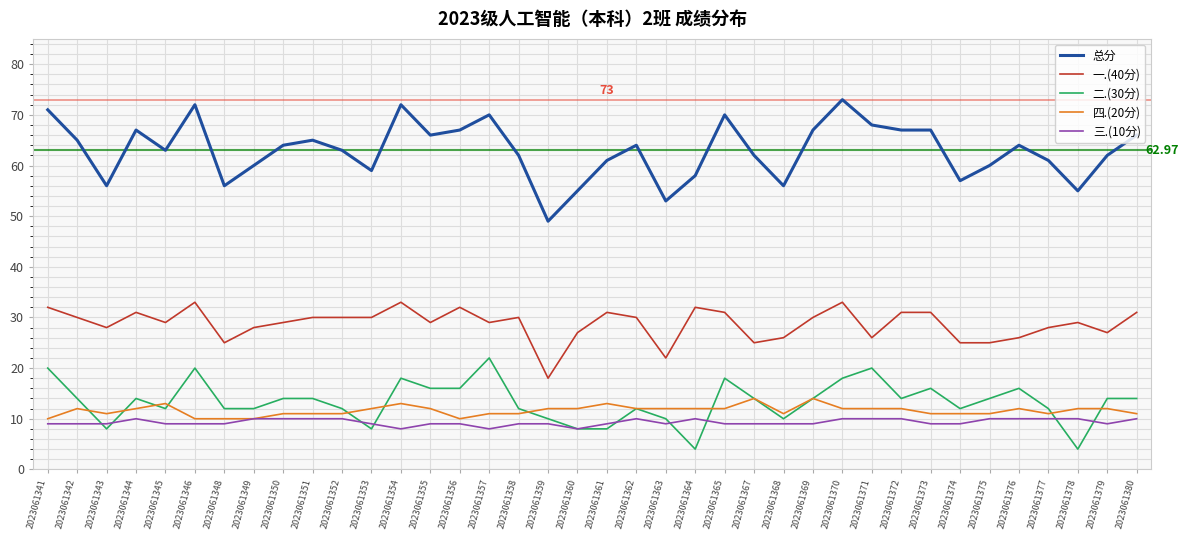

The value of 三.(10分) at 2023061343 is 12. True or false?

False